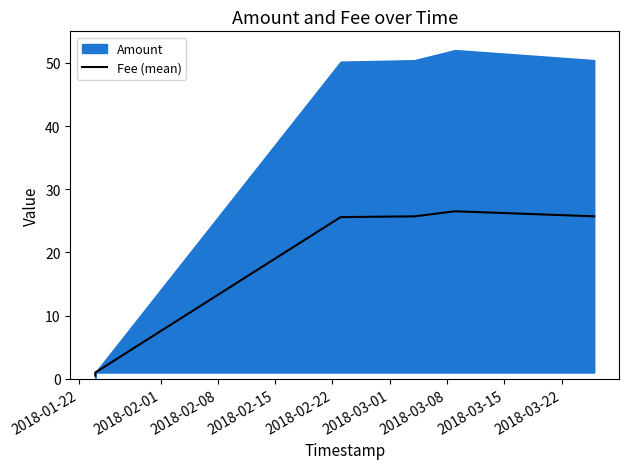

Which category has the lowest value across all series?

2018-01-22